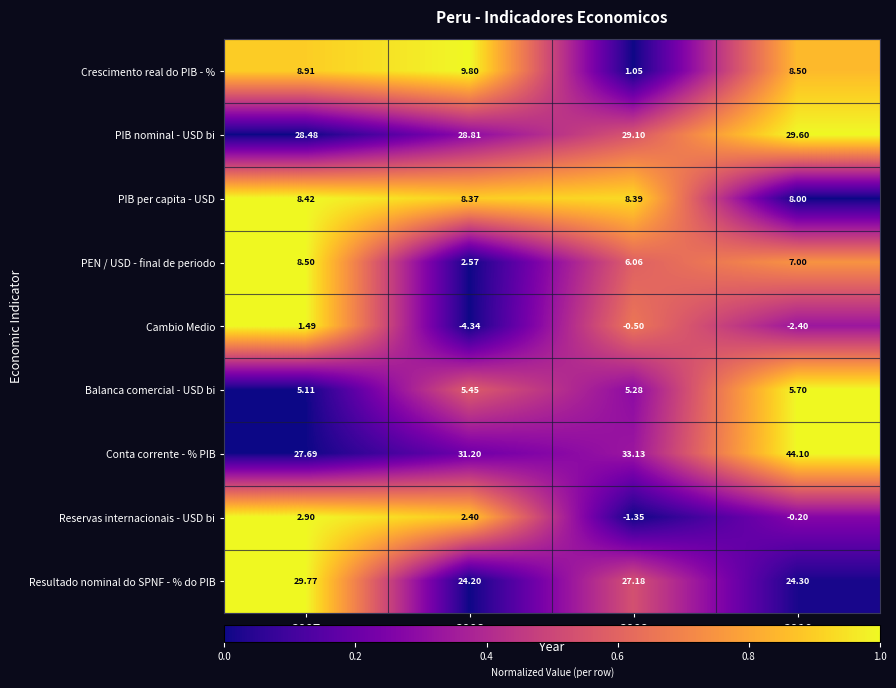

What is the spread (max minus min) of values at 2008?

35.5